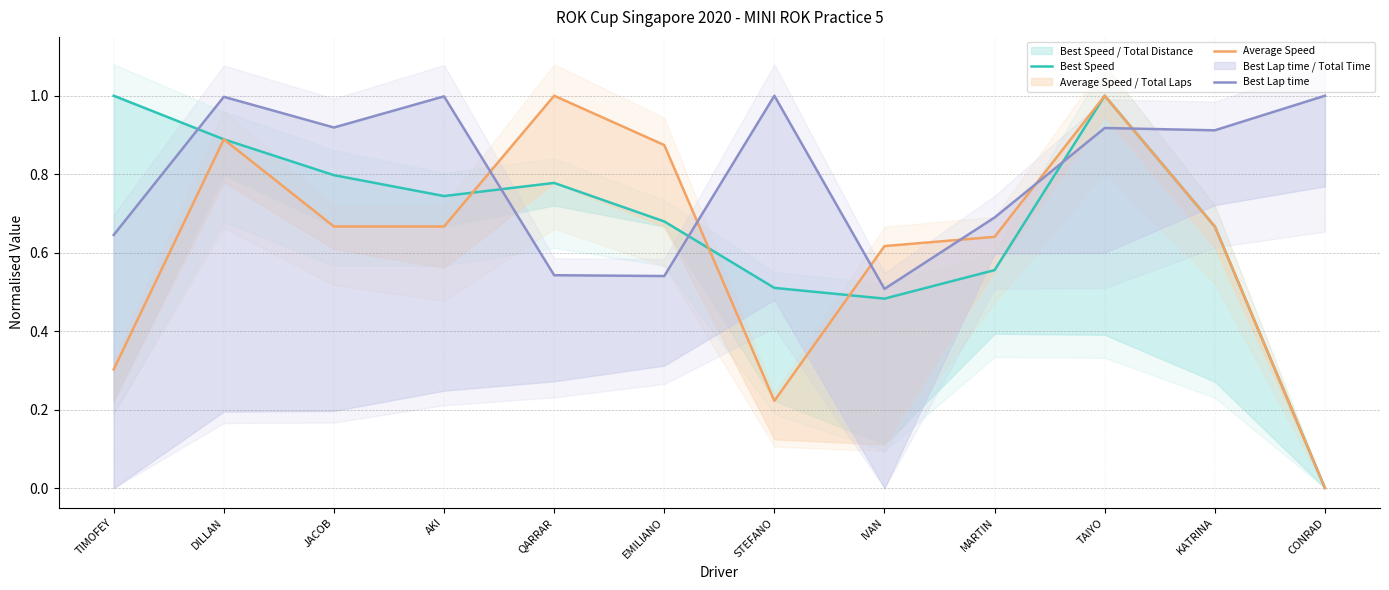

What is the label of the 12th point from the right?

TIMOFEY